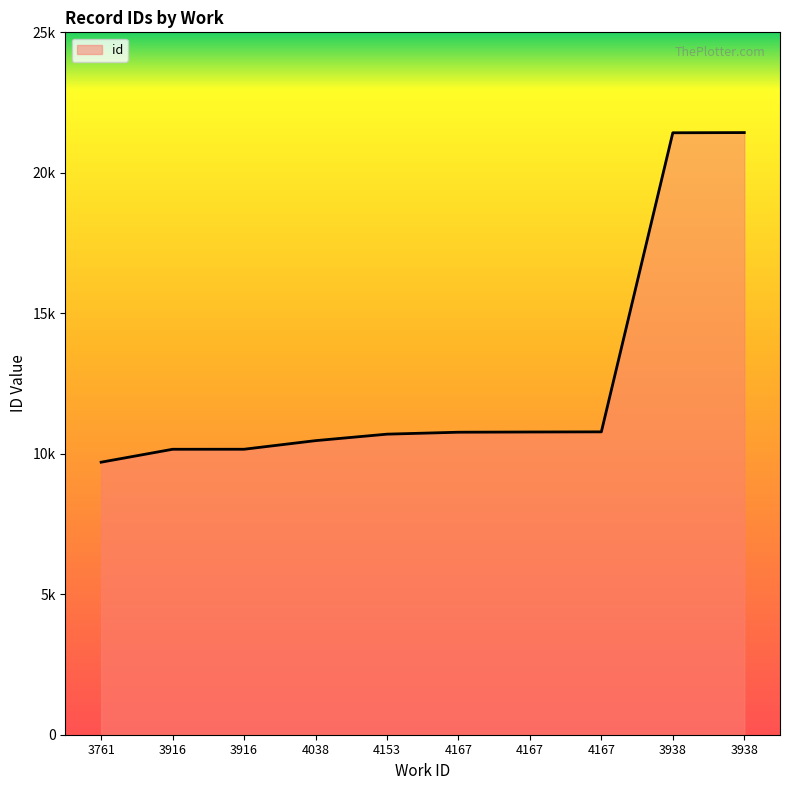

Does the chart have visible grid lines?

No